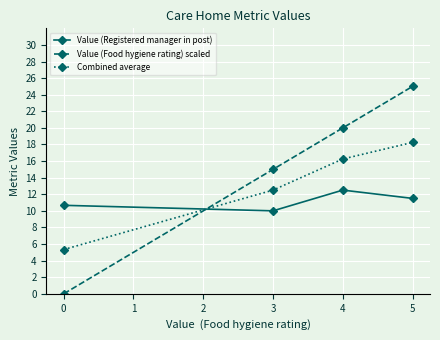

Which series has the largest total across all categories?

Value (Food hygiene rating) scaled